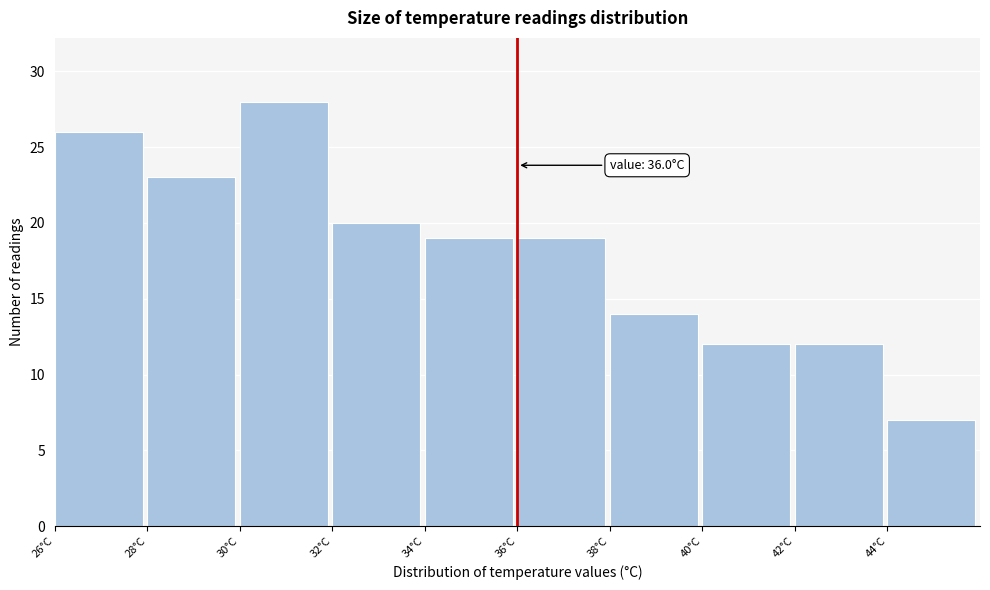

Which range on the x-axis has the tallest bar?

30 to 32